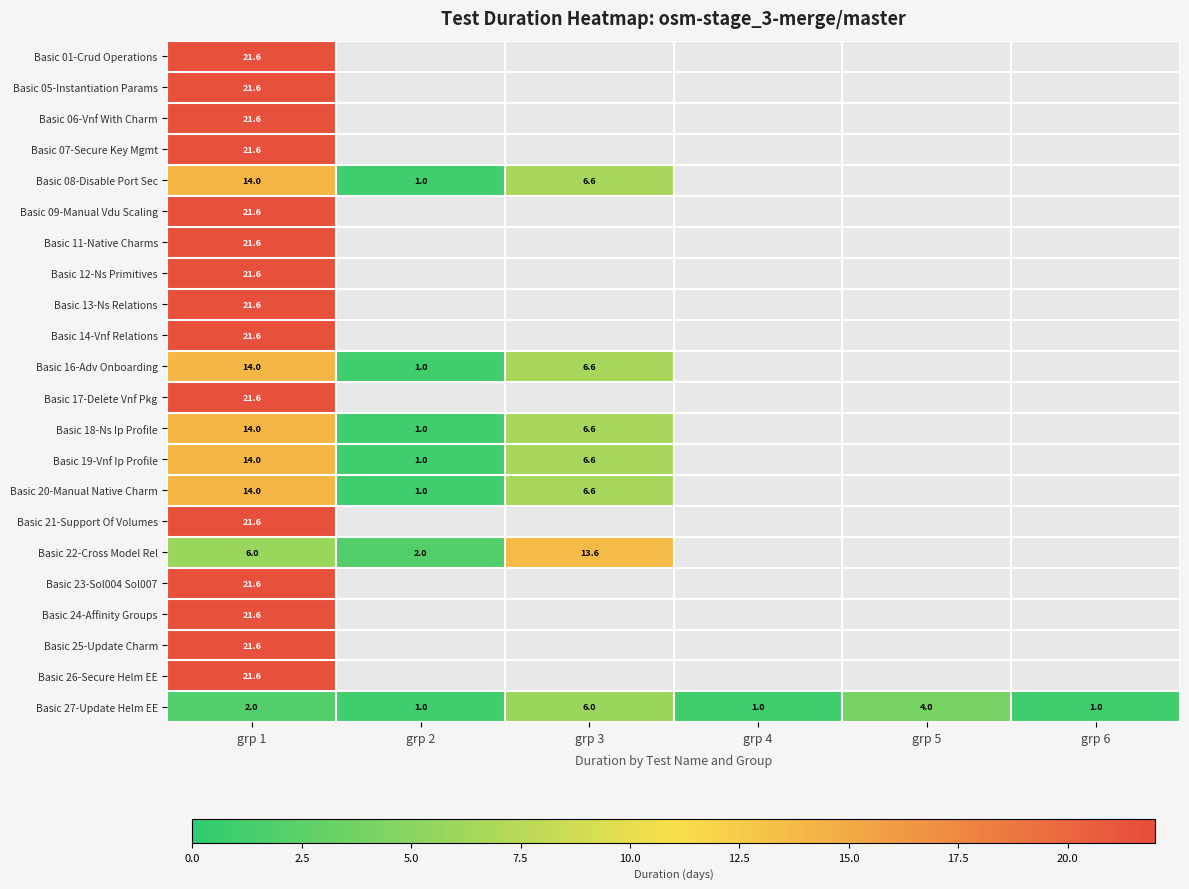

How many positive values does the Basic 09-Manual Vdu Scaling series have?

1